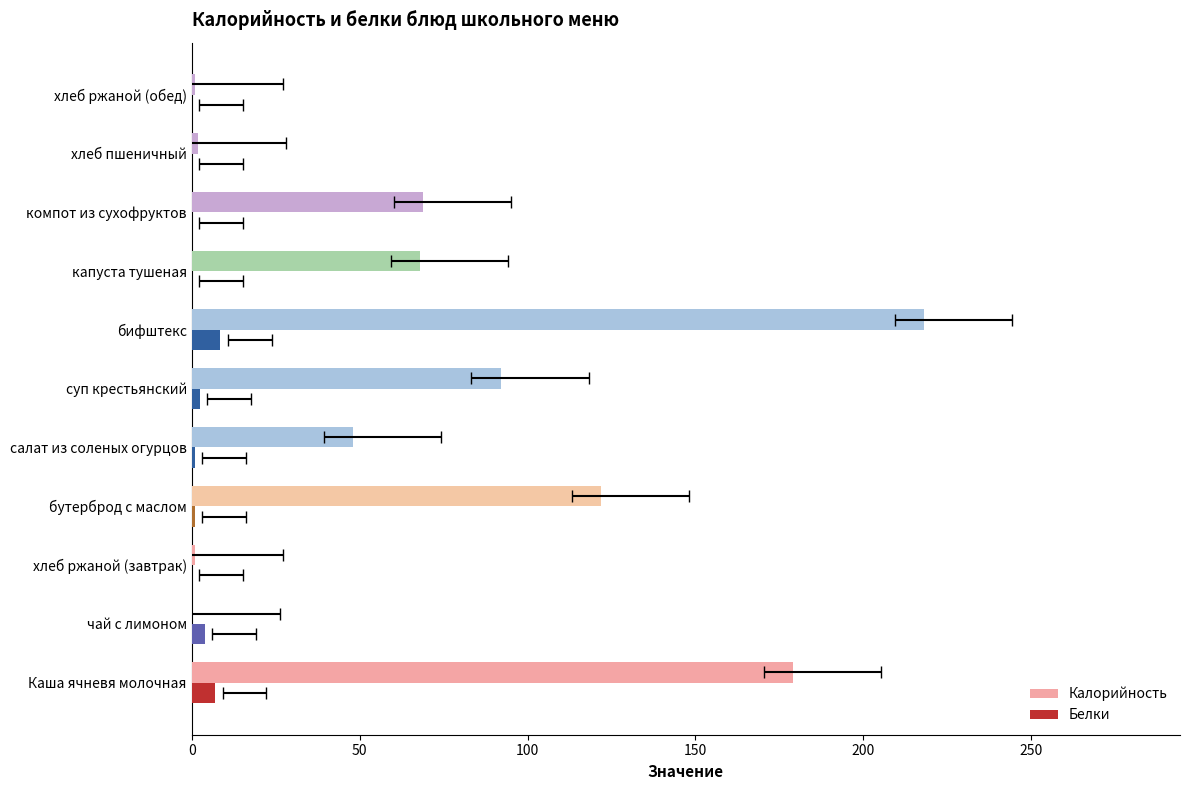

How many bars are there in each group?

2